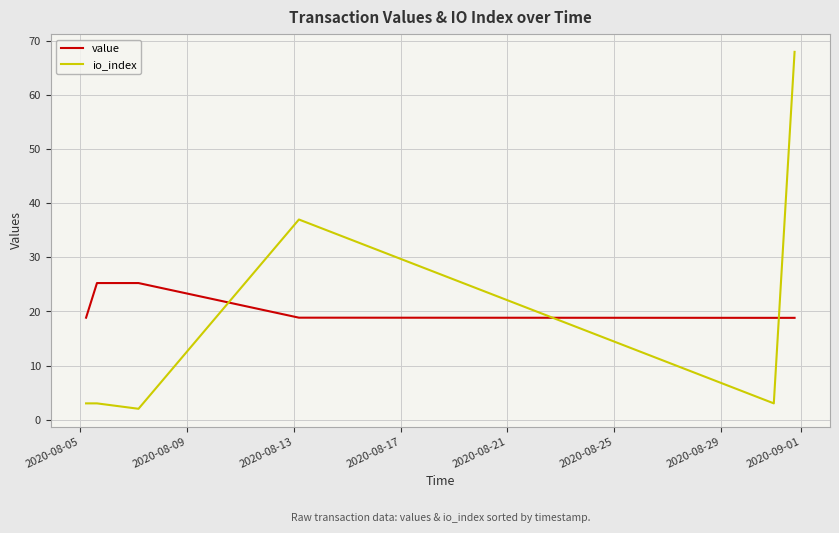

Which series has the widest spread of values?

io_index